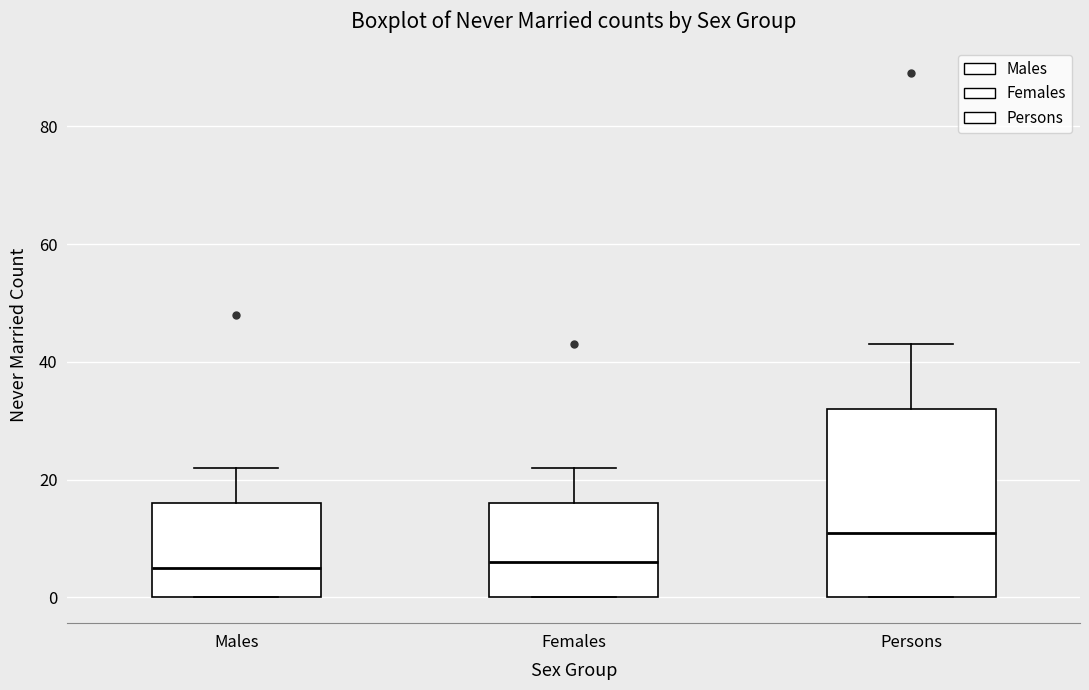

Which box is the tallest, from its lower edge to its upper edge?

Persons